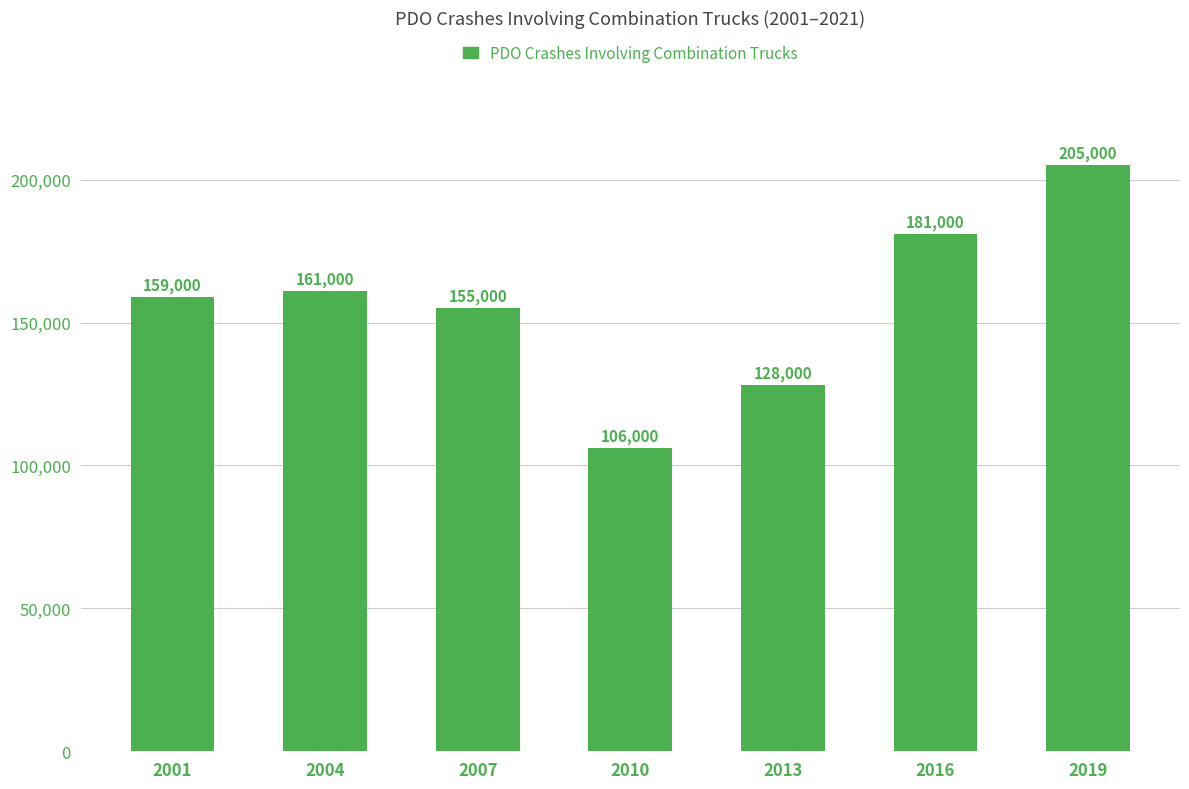

What is the maximum value shown in the chart?

205000